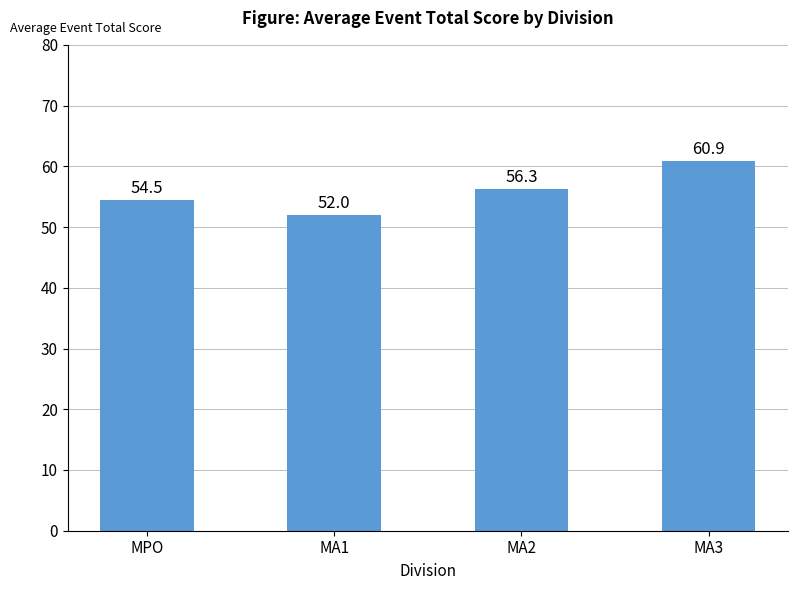

What is the sum of all values?

223.7